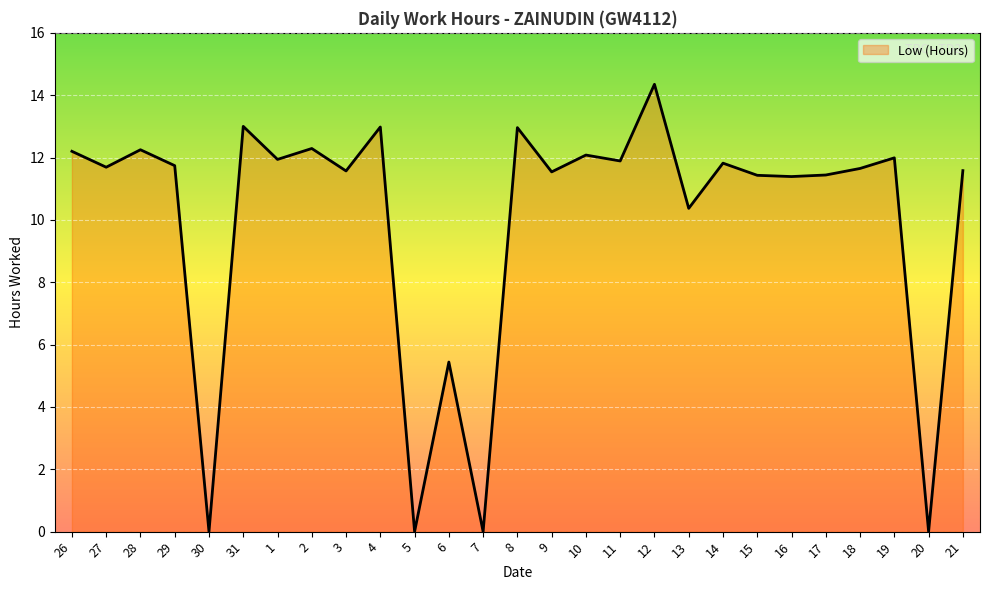

Which category has the highest value across all series?

12